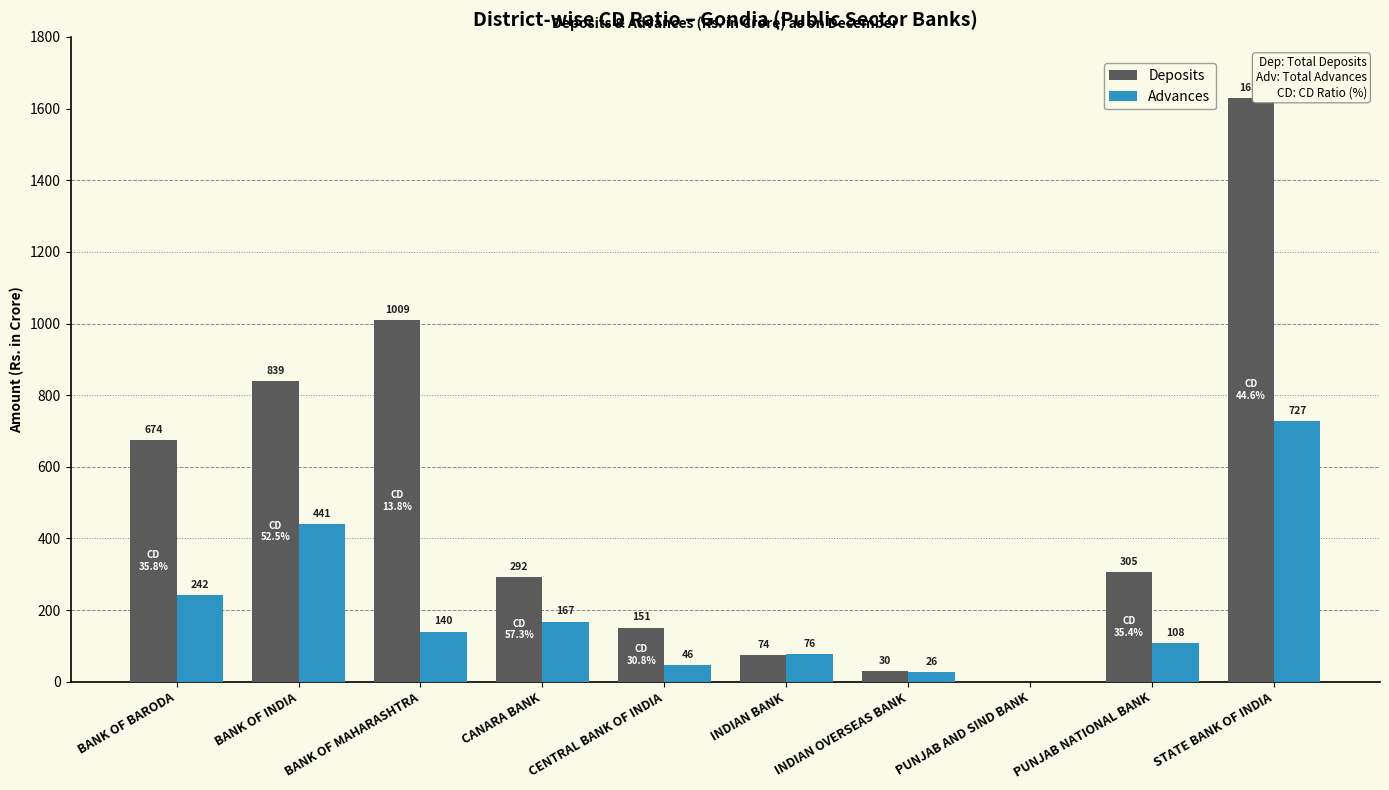

Which series changed the most between PUNJAB AND SIND BANK and STATE BANK OF INDIA?

Deposits